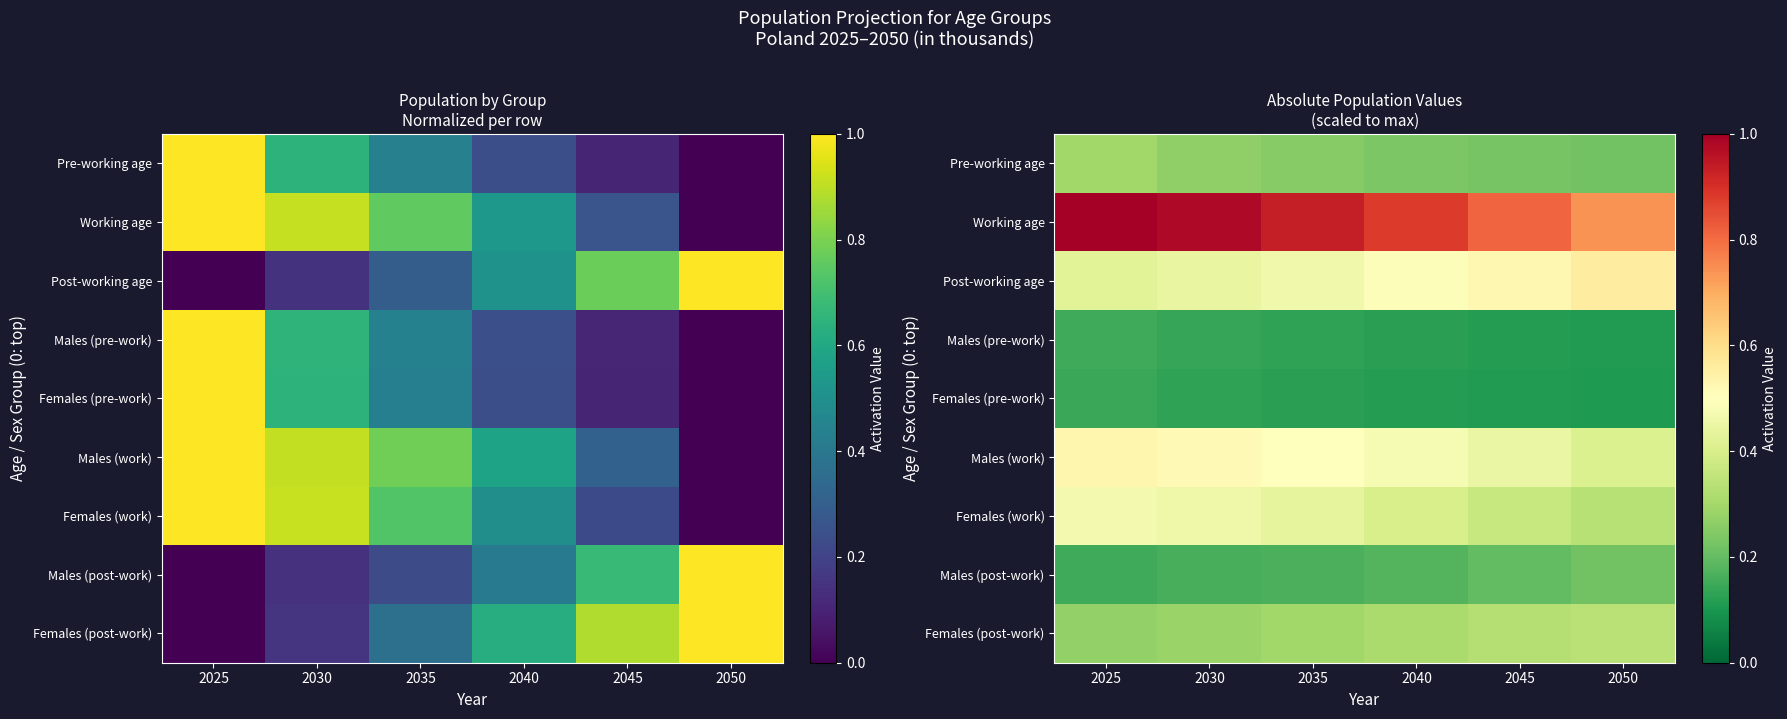

What is the sum of the Females (work) values at 2025 and 2045?

0.8